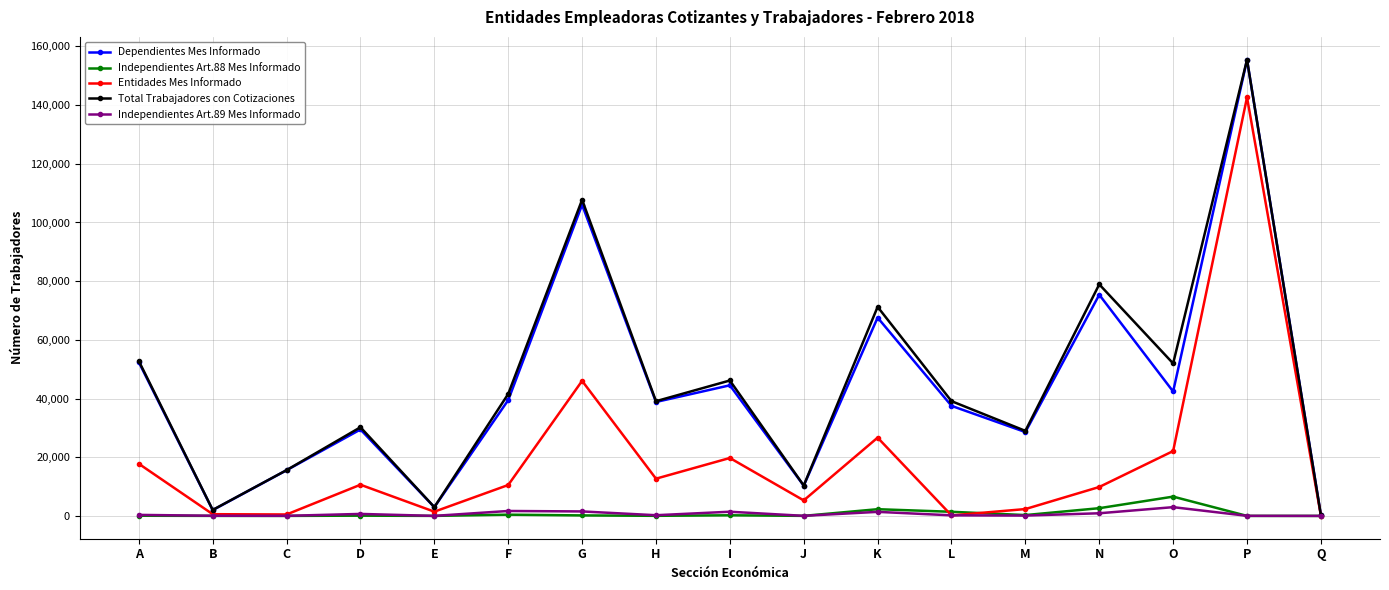

At which category does Dependientes Mes Informado reach its first local valley?

B